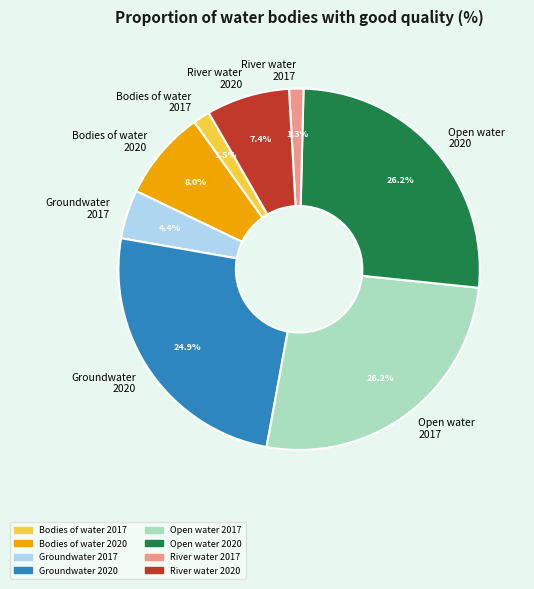

Is there a majority slice in this chart?

No